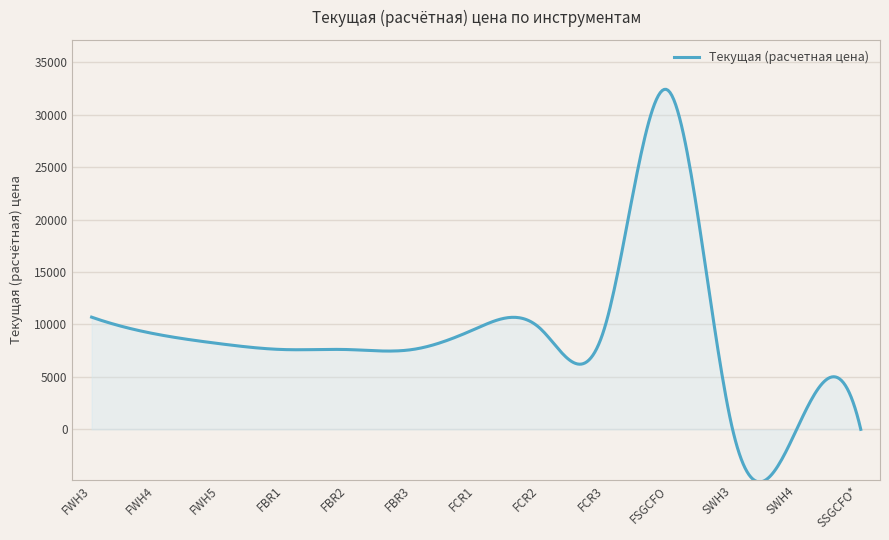

What is the greatest value displayed?

32430.0